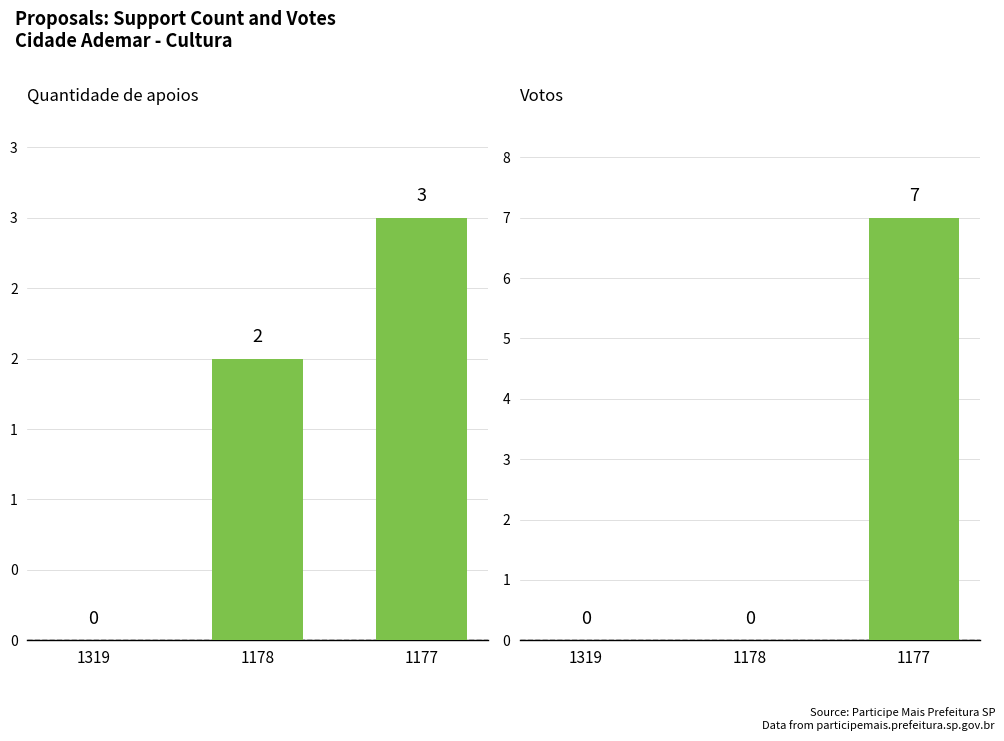

Where does the Quantidade de apoios series first go above 2?

1177